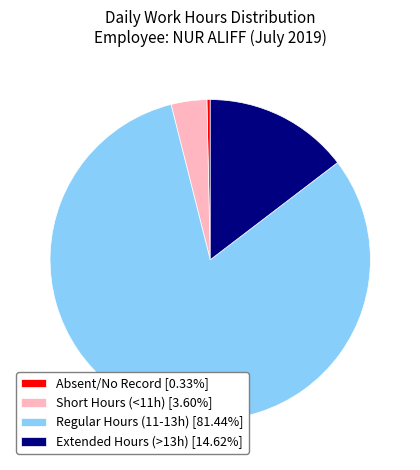

Is the sum of Short Hours (<11h) [3.60%] and Absent/No Record [0.33%] greater than half?

No